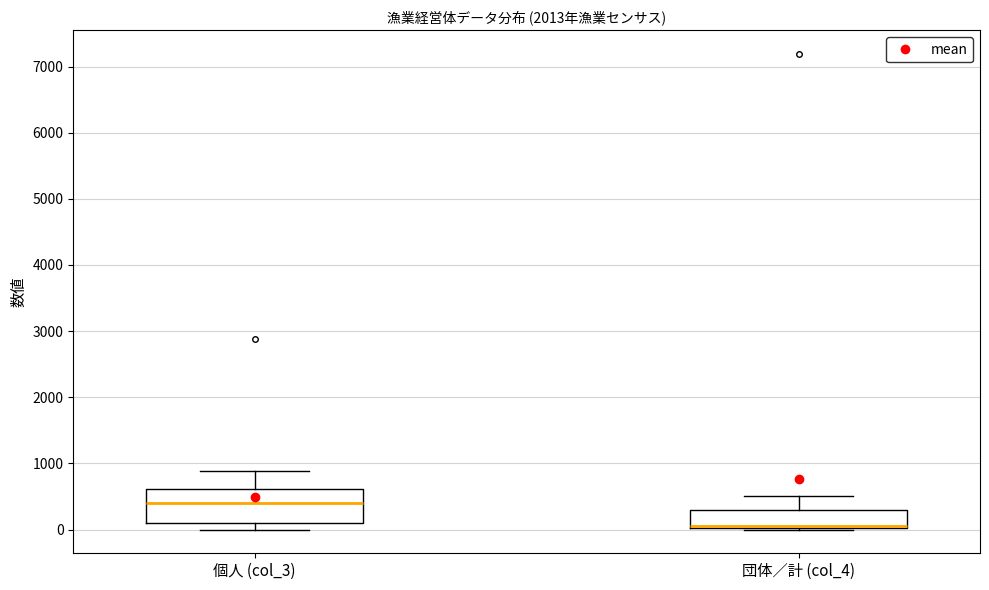

Reading left to right, transcribe this box plot: for each box, give where its median line is, the range the box spans, and where its two whiskers end, as read against the y-axis. The values are not printed on the chart, so give them approximately, as read against the axis.

個人 (col_3): median 400, box 100 to 600, whiskers 0 to 900
団体／計 (col_4): median 100 (drawn on the box's lower edge), box 0 to 300, whiskers 0 to 500